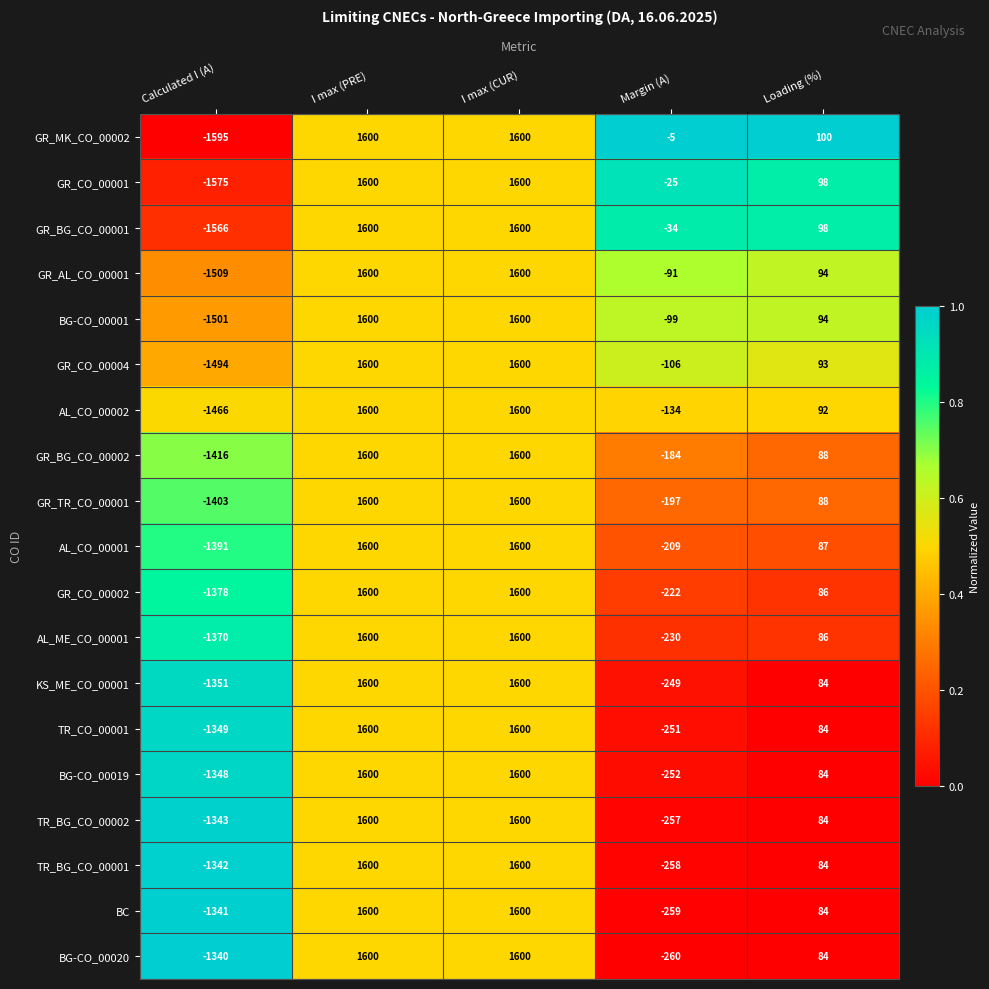

What is the approximate value of AL_CO_00002 at Loading (%), to the nearest 50?

100